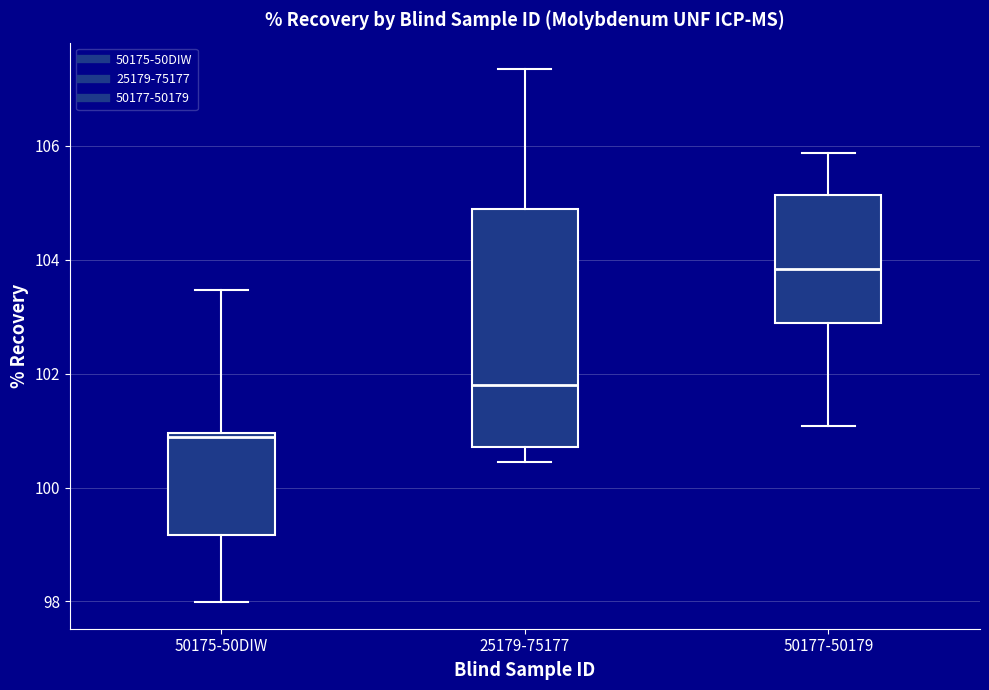

Reading left to right, transcribe this box plot: for each box, give where its median line is, the range the box spans, and where its two whiskers end, as read against the y-axis. The values are not printed on the chart, so give them approximately, as read against the axis.

50175-50DIW: median 100.8, box 99.2 to 101.0, whiskers 98.0 to 103.4
25179-75177: median 101.8, box 100.8 to 104.8, whiskers 100.4 to 107.4
50177-50179: median 103.8, box 102.8 to 105.2, whiskers 101.0 to 105.8